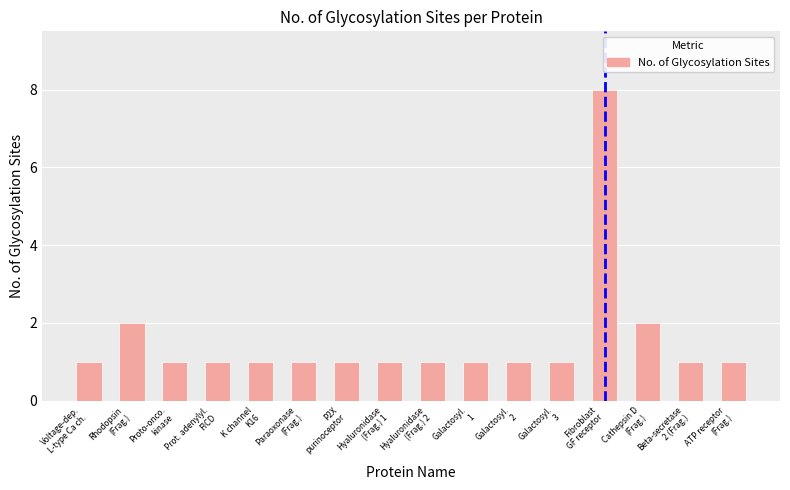

What is the difference between the maximum and minimum values?

7